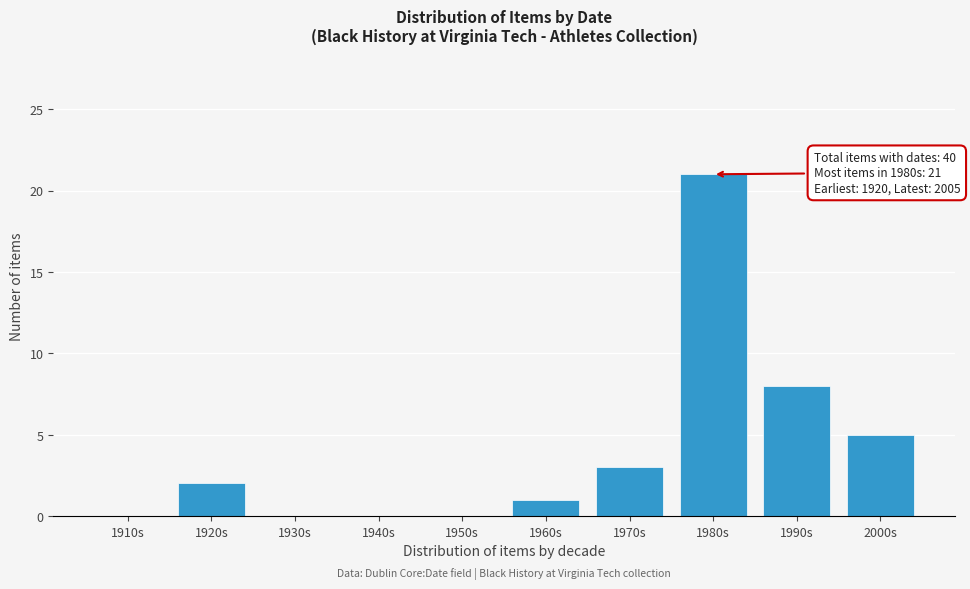

Reading left to right, list all the values displayed in this chart.

1910s=0	1920s=2	1930s=0	1940s=0	1950s=0	1960s=1	1970s=3	1980s=21	1990s=8	2000s=5